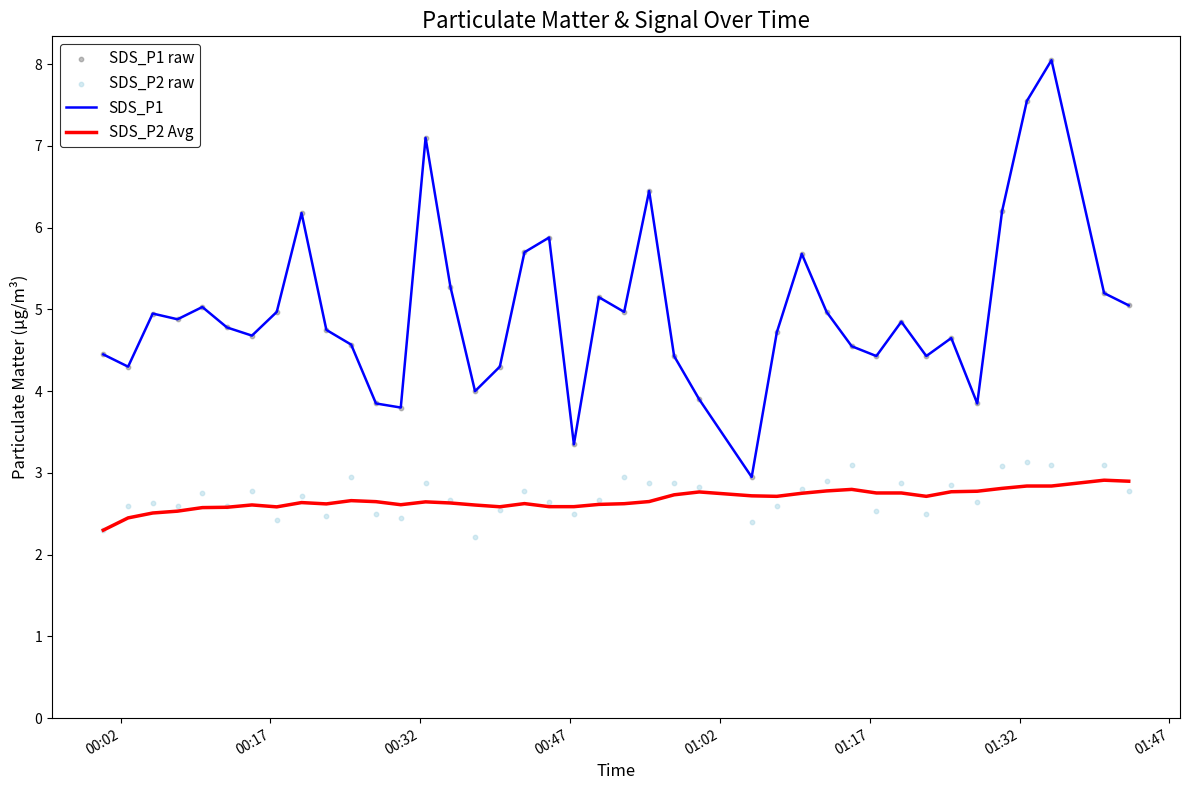

Which series has the largest total across all categories?

SDS_P1